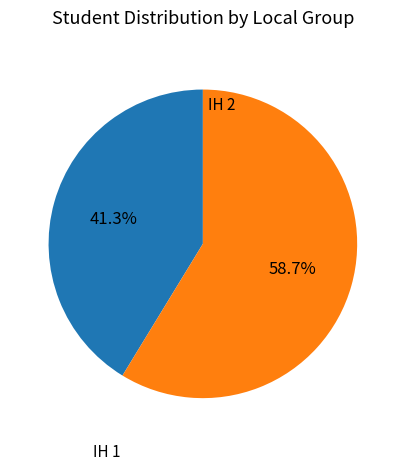

Rank the categories by value from highest to lowest.

IH 2, IH 1